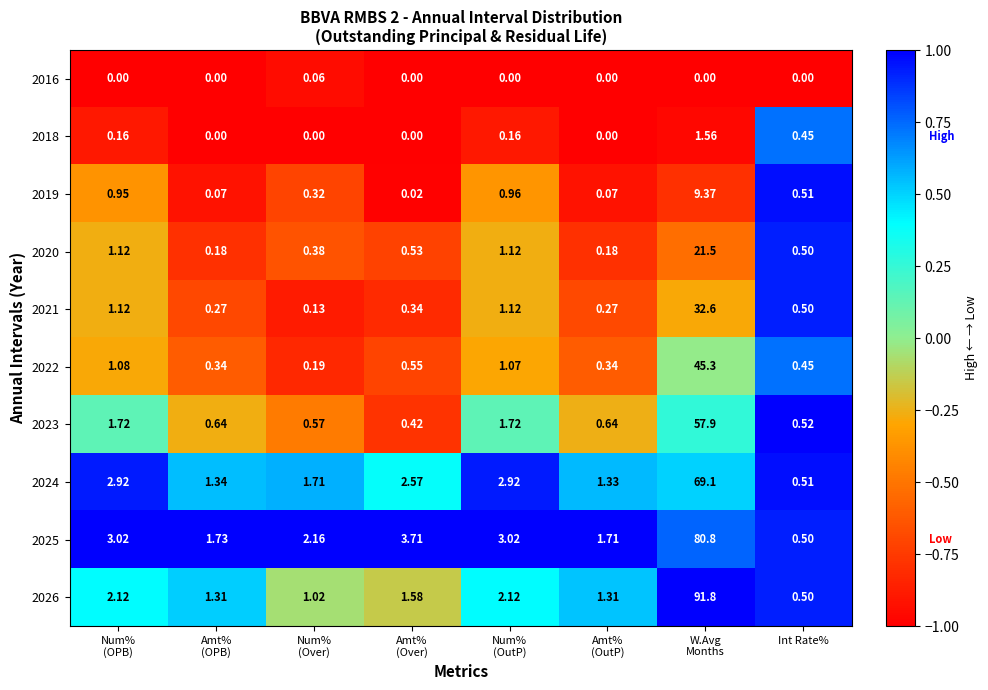

At which category does the chart reach its peak across all series?

W.Avg
Months